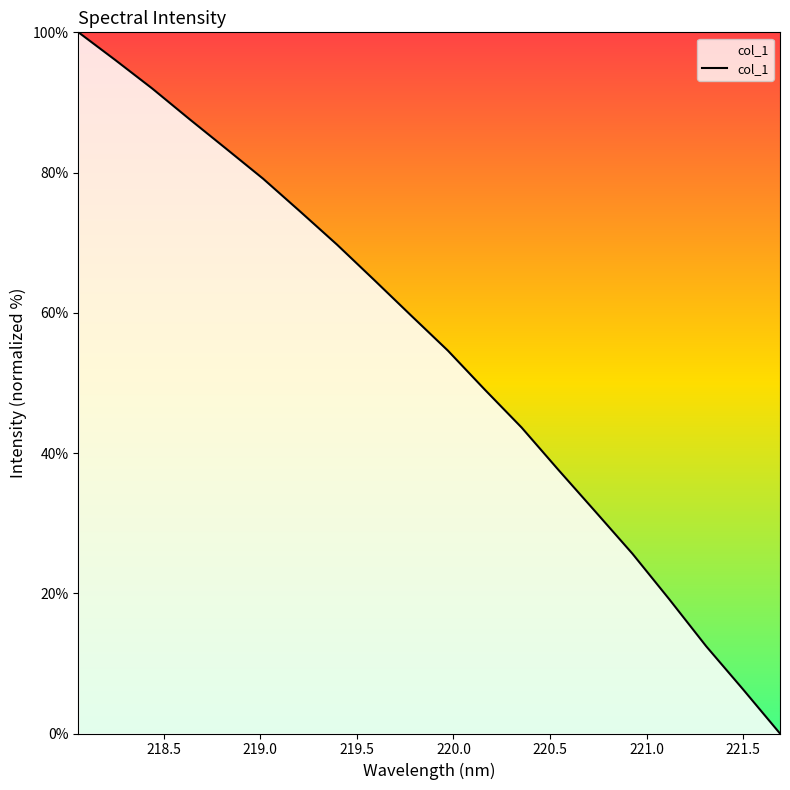

What is the maximum value shown in the chart?

100.0